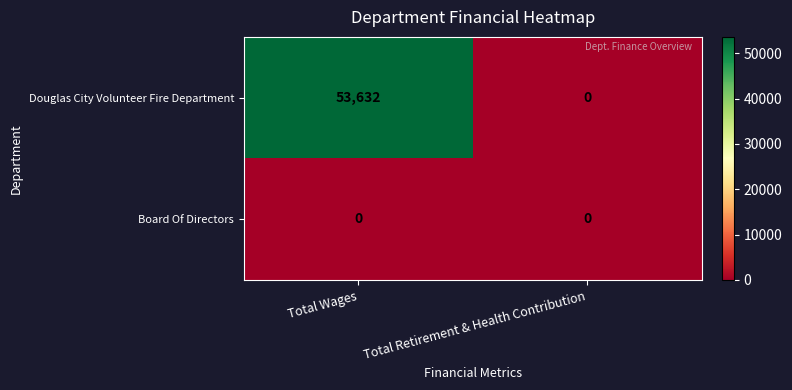

What is the spread (max minus min) of values at Total Wages?

53632